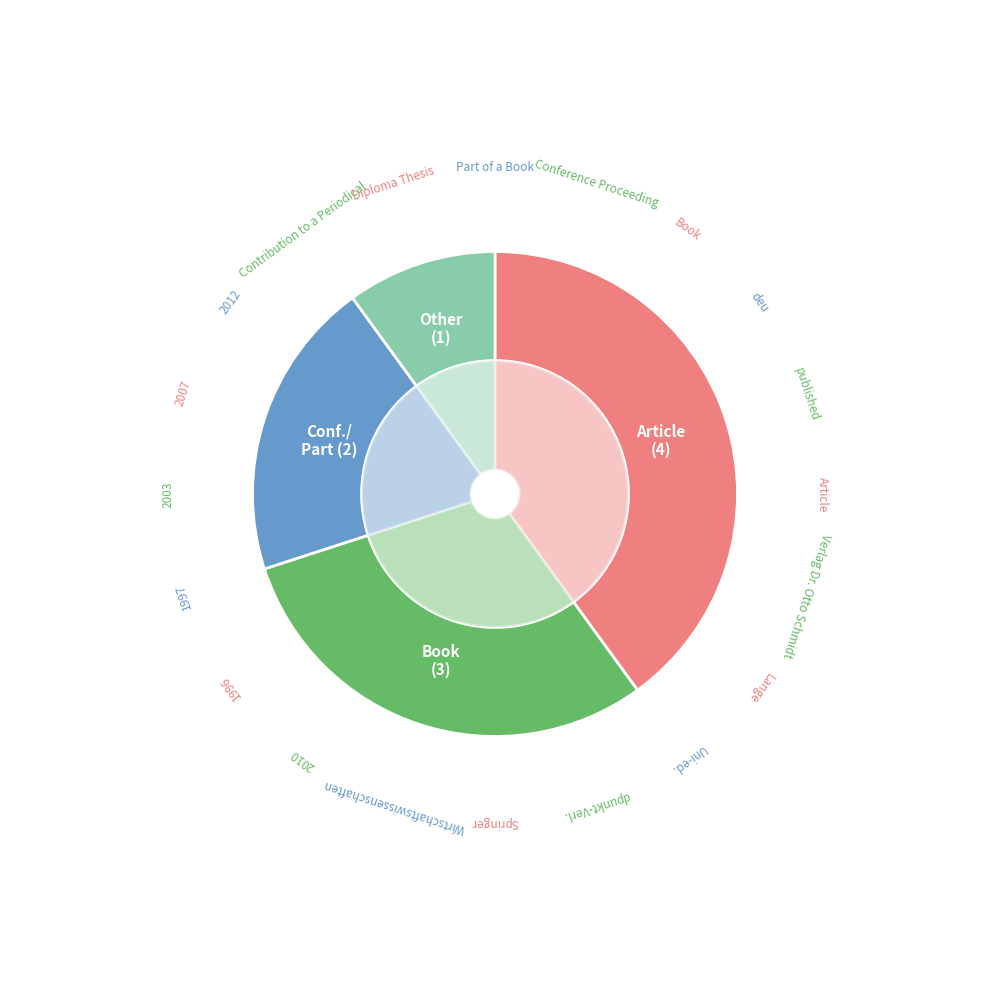

Rank the categories by value from lowest to highest.

Diploma Thesis / Contribution to a Periodical, Conference Proceeding / Part of a Book, Book, Article